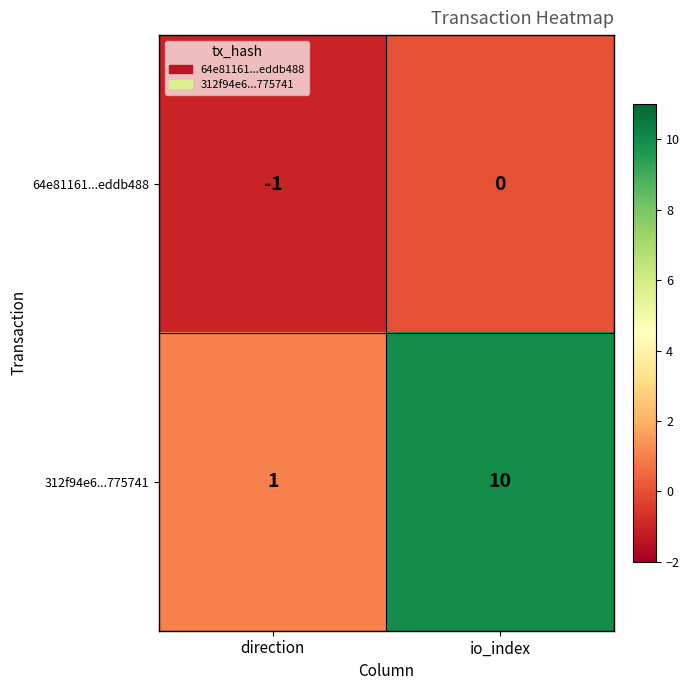

Which category has the highest value across all series?

io_index